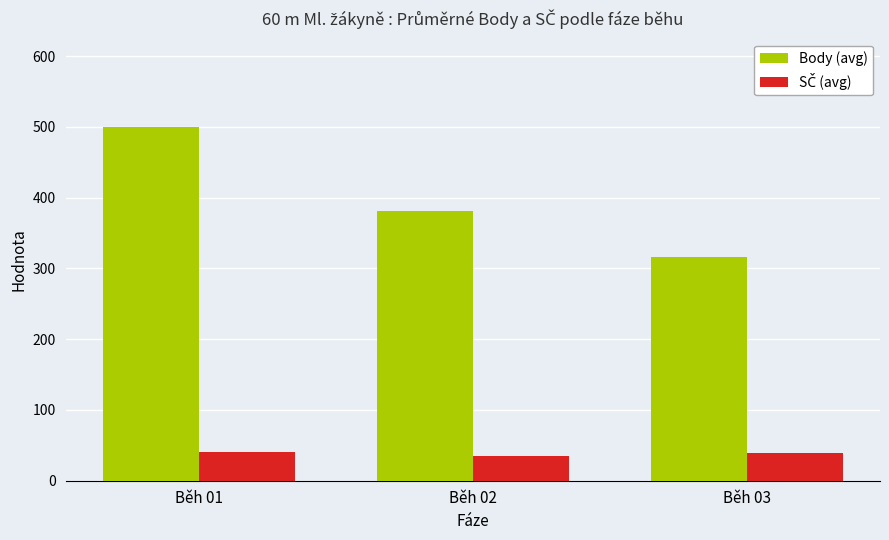

What is the total value across all series at Běh 03?

354.5